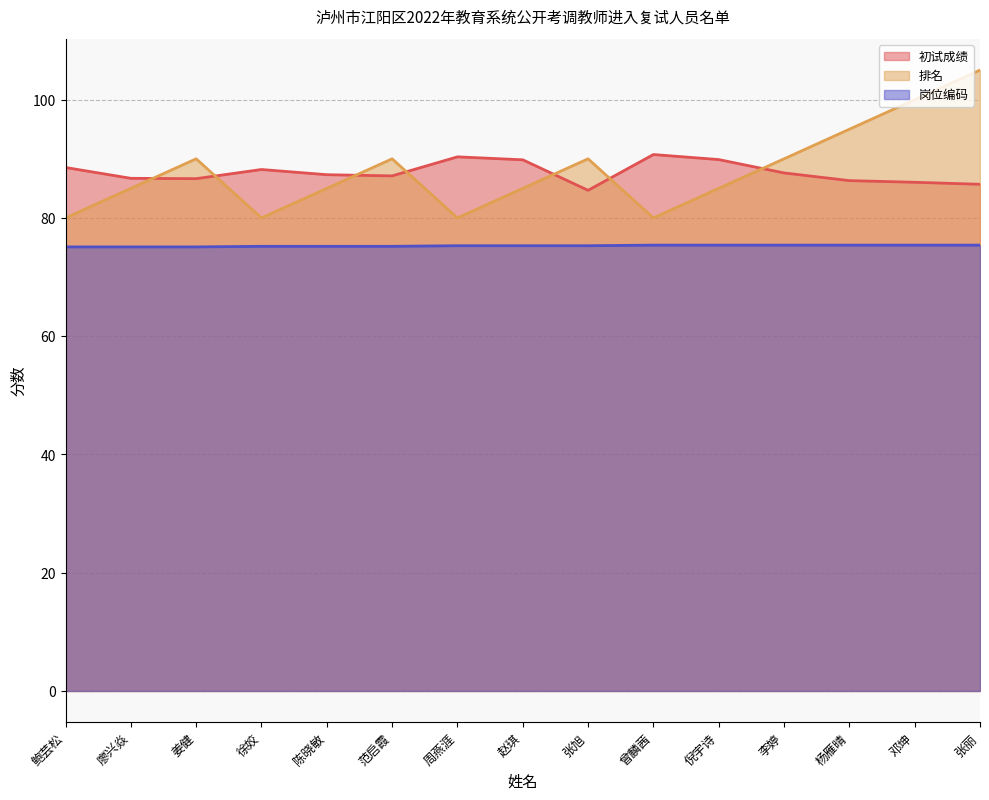

At how many categories does at least one series exceed 76?

15